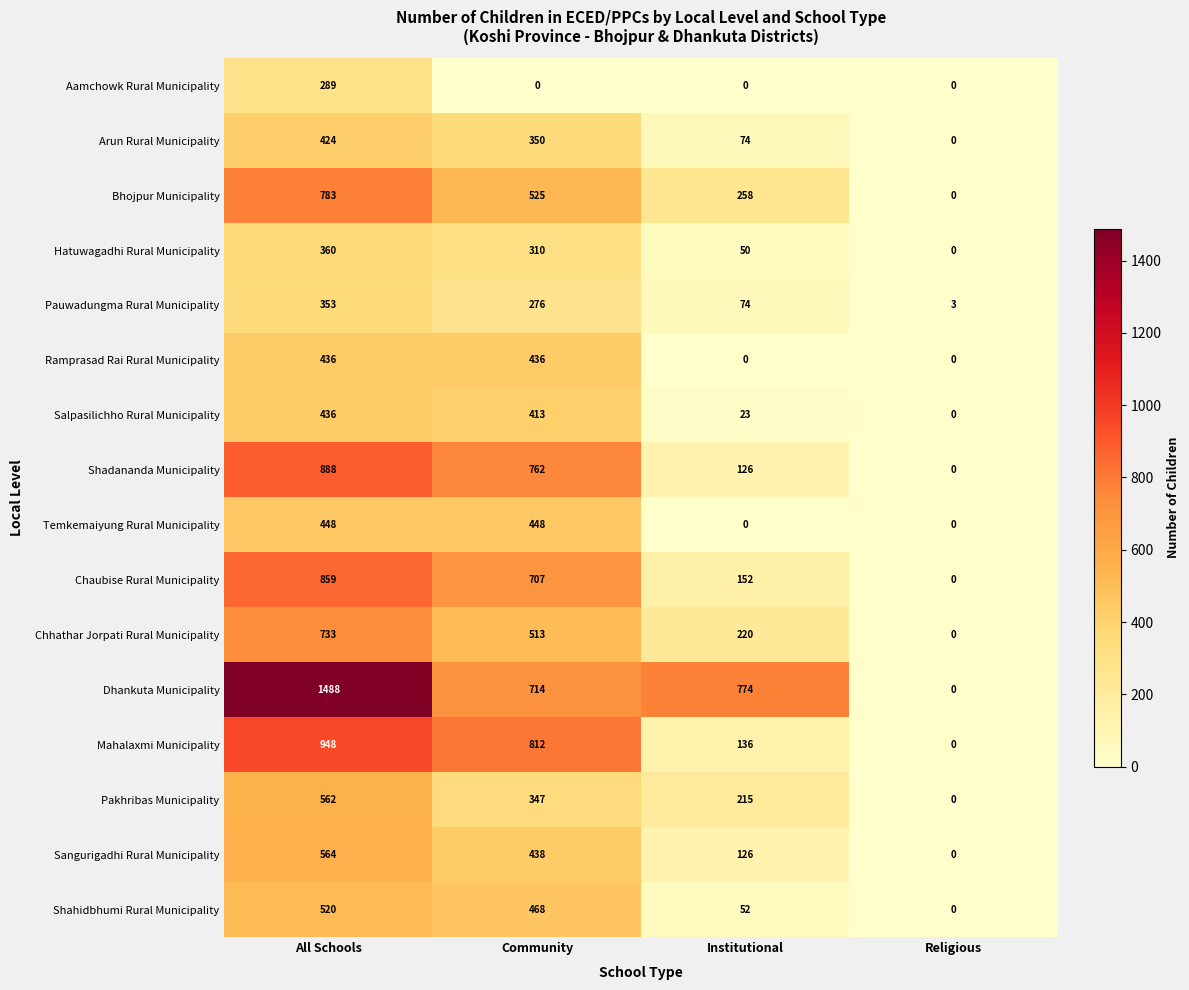

Is the value of Pauwadungma Rural Municipality at All Schools greater than the value of Arun Rural Municipality at All Schools?

No